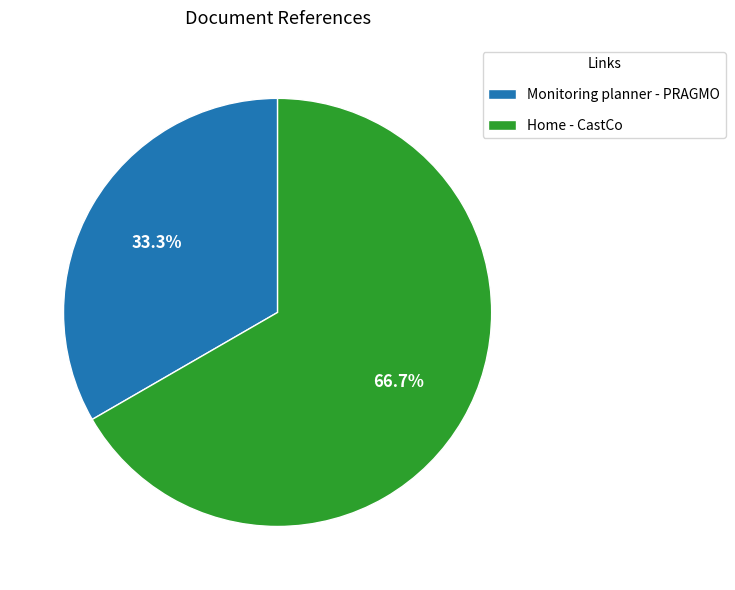

To the nearest percent, what is the difference between the largest and smallest slice percentages?

33%